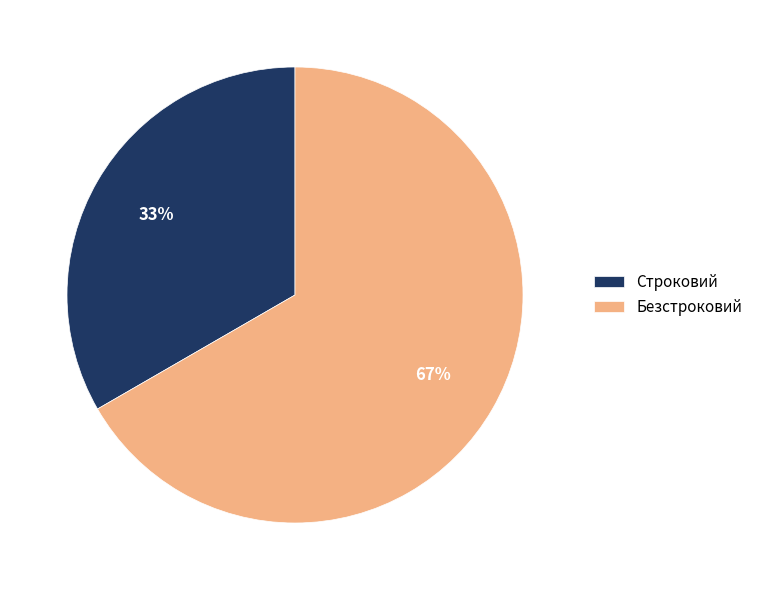

How many segments does this pie chart have?

2